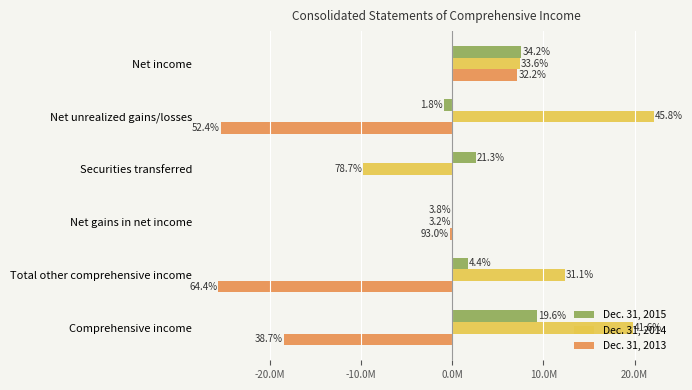

What are all the series names shown in the legend?

Dec. 31, 2015, Dec. 31, 2014, Dec. 31, 2013